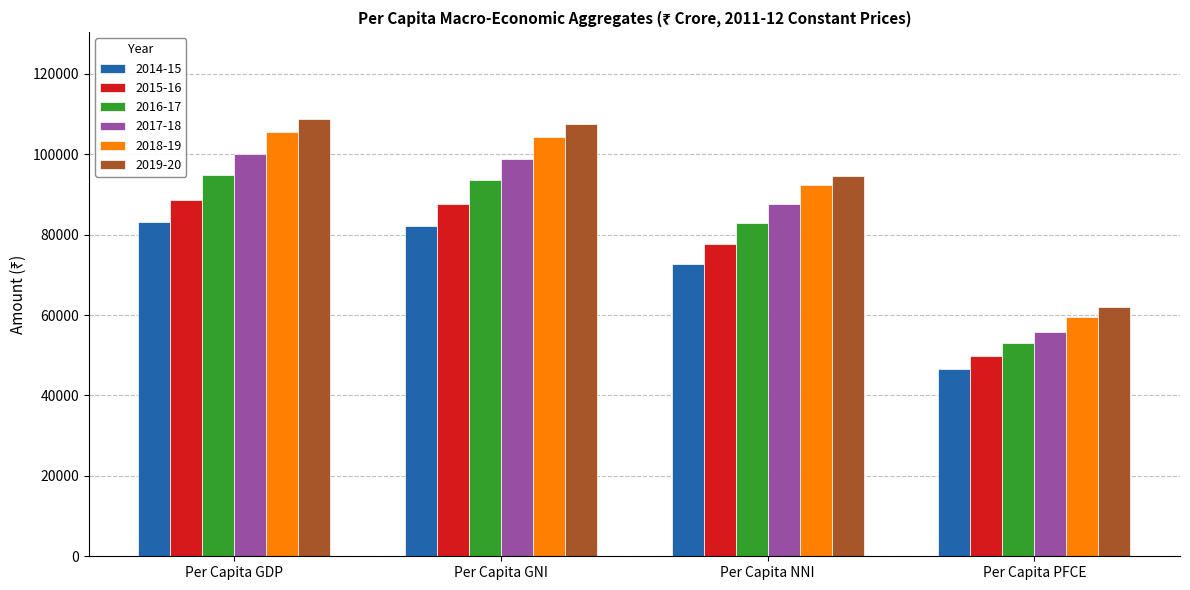

Reading right to left, extract all data points from this chart.

2014-15: Per Capita PFCE=46667	Per Capita NNI=72805	Per Capita GNI=82107	Per Capita GDP=83091
2015-16: Per Capita PFCE=49738	Per Capita NNI=77659	Per Capita GNI=87565	Per Capita GDP=88616
2016-17: Per Capita PFCE=53120	Per Capita NNI=83003	Per Capita GNI=93638	Per Capita GDP=94751
2017-18: Per Capita PFCE=55789	Per Capita NNI=87586	Per Capita GNI=98925	Per Capita GDP=100035
2018-19: Per Capita PFCE=59415	Per Capita NNI=92241	Per Capita GNI=104377	Per Capita GDP=105526
2019-20: Per Capita PFCE=62056	Per Capita NNI=94566	Per Capita GNI=107589	Per Capita GDP=108645